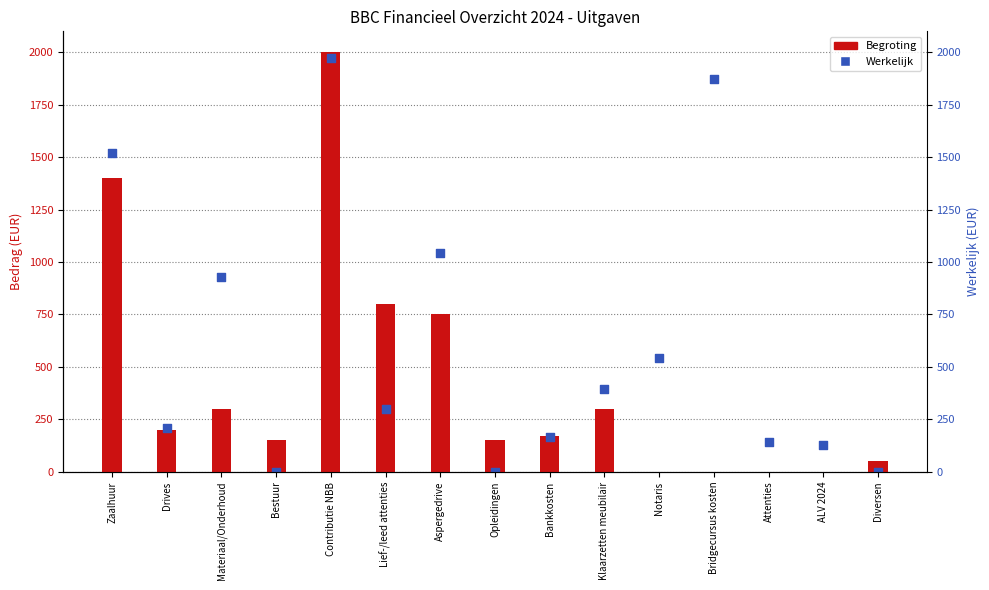

What is the total value across all series at Bestuur?

150.0